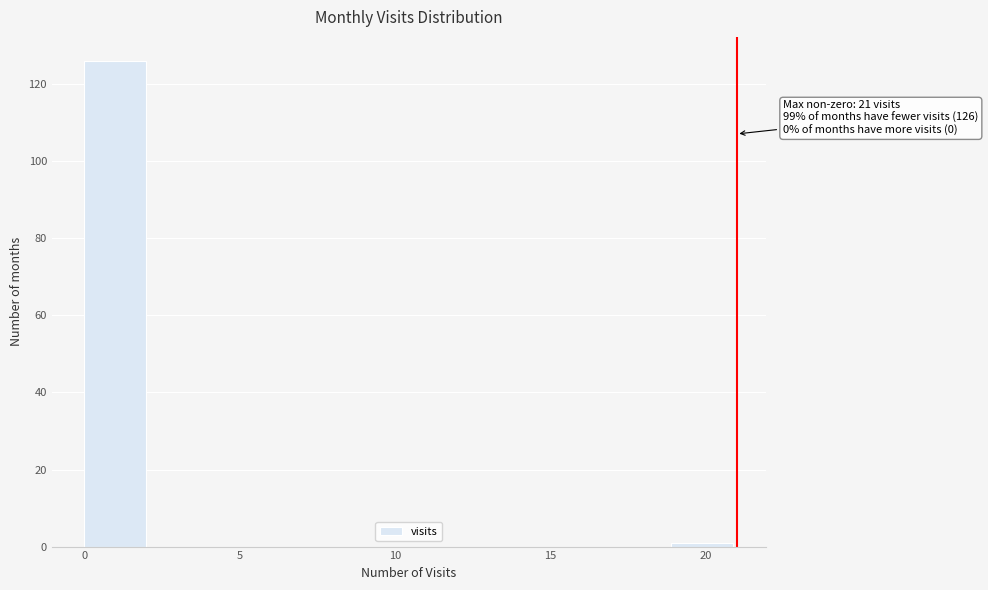

Which range on the x-axis has the tallest bar?

0.0 to 2.1